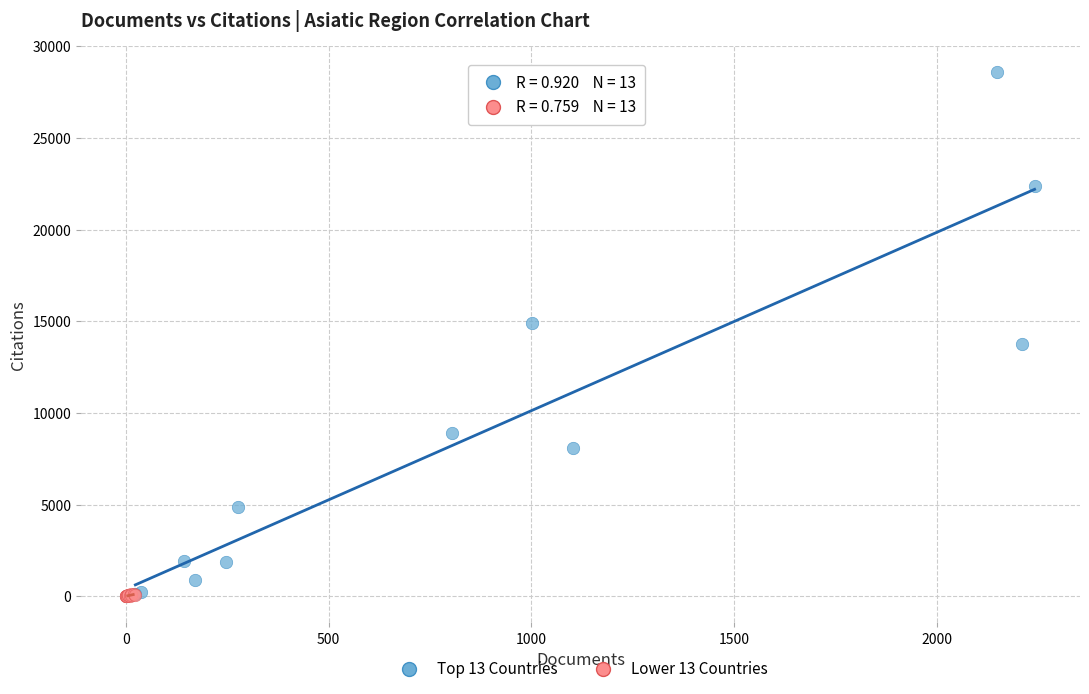

What are all the series names shown in the legend?

Top 13 Countries, Lower 13 Countries